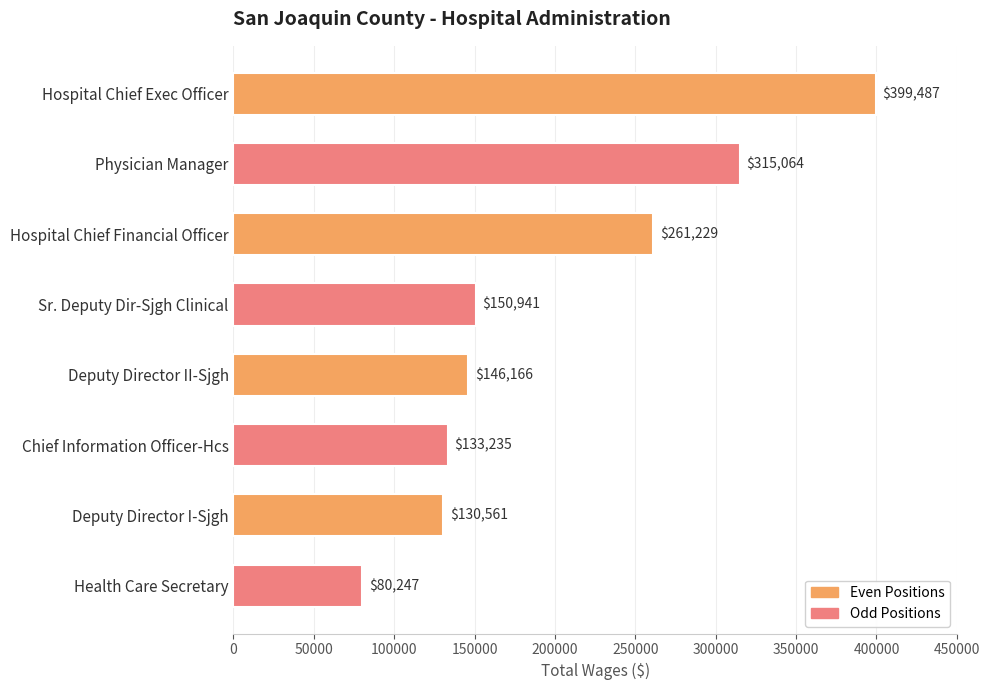

What position from the top is Deputy Director I-Sjgh?

7